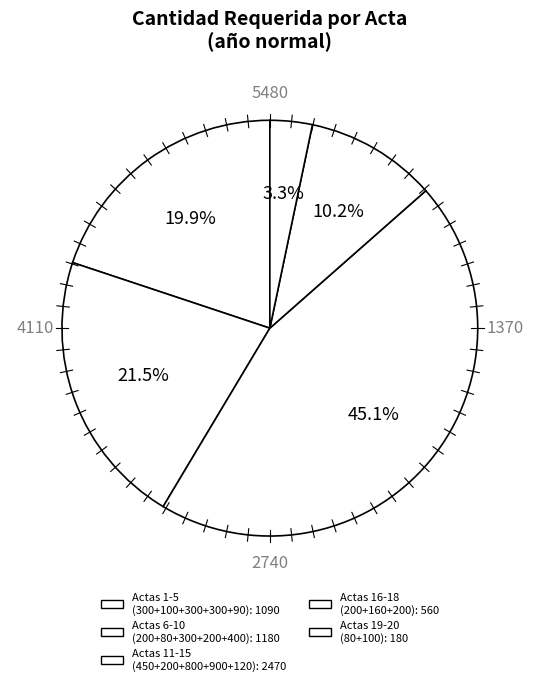

How many segments does this pie chart have?

5